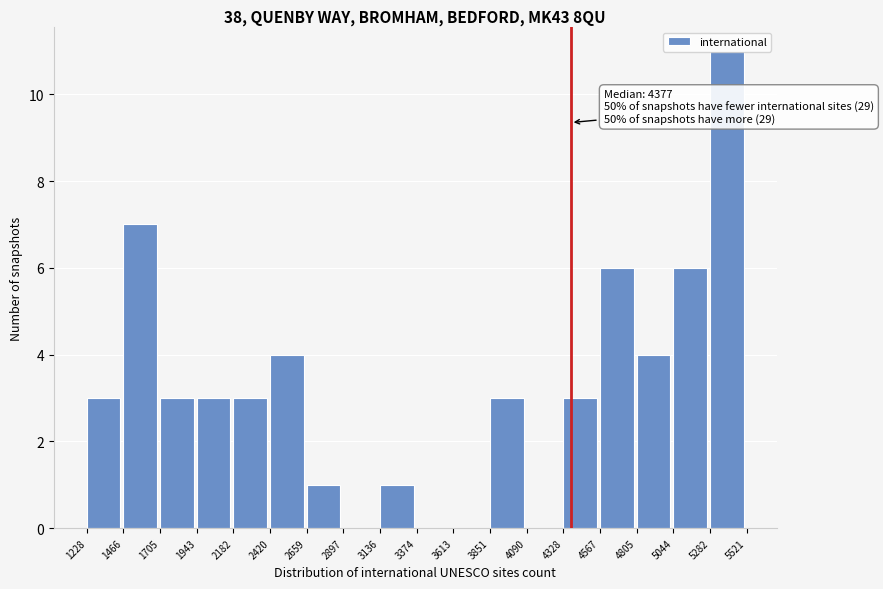

Which range on the x-axis has the tallest bar?

5282 to 5521